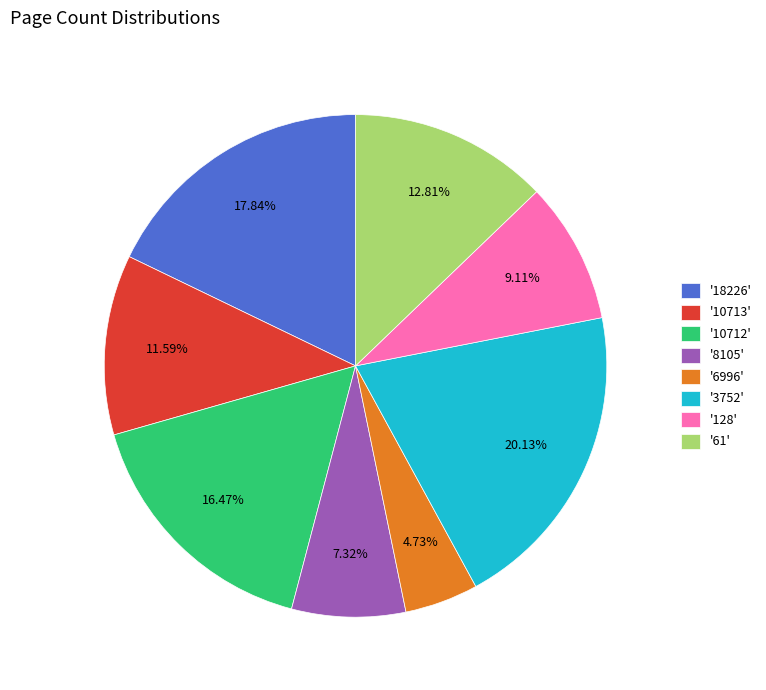

Is there a majority slice in this chart?

No